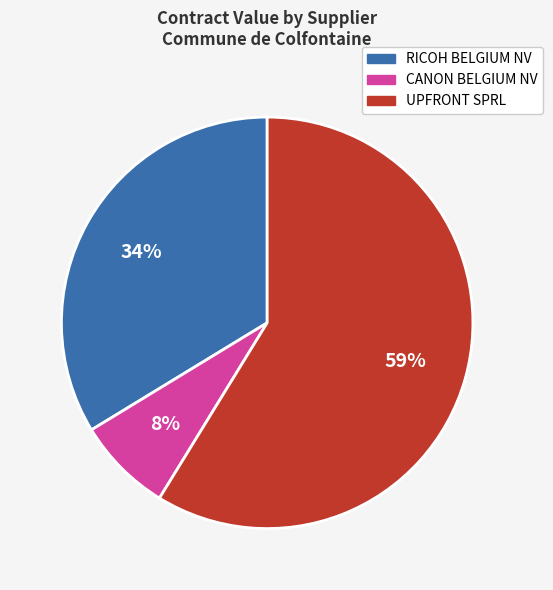

To the nearest percent, what is the average slice percentage?

33%